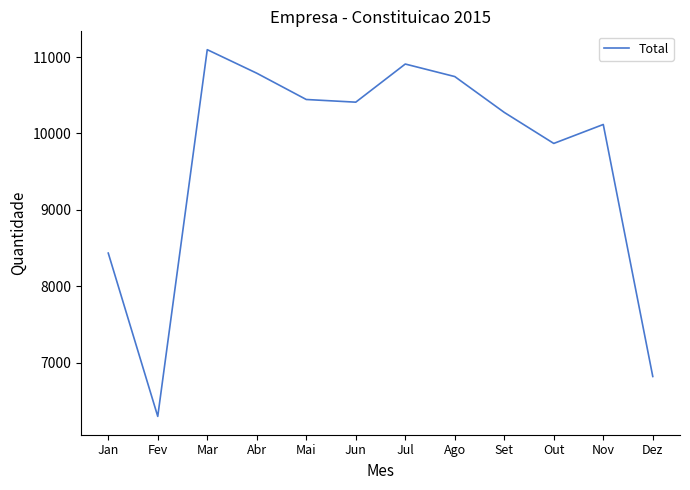

How many interior local peaks (higher than both neighbors) does the data have?

3